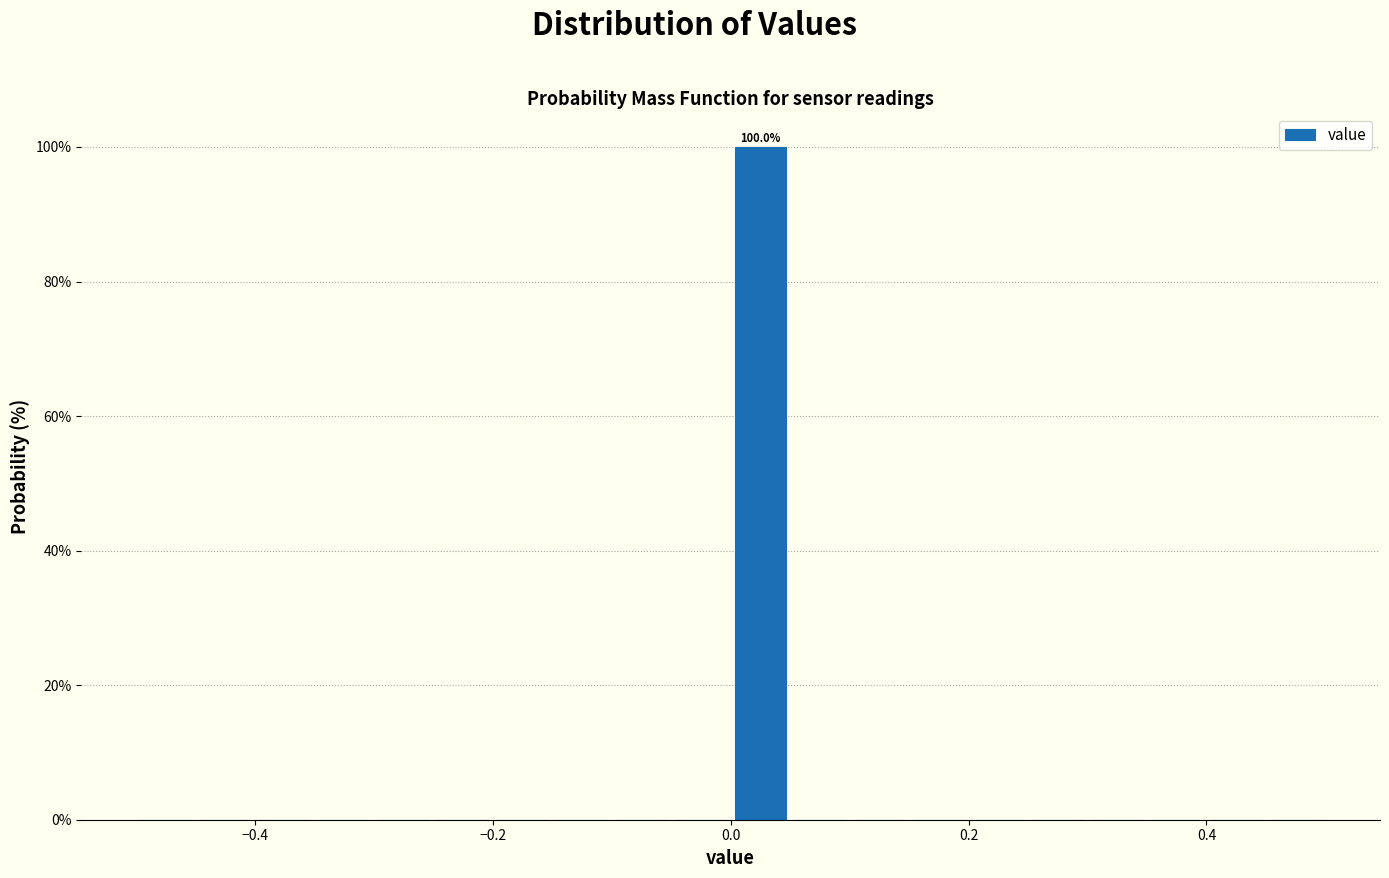

Around what value on the x-axis is the tallest bar? Give the approximate position of its centre, as read against the axis.

0.02